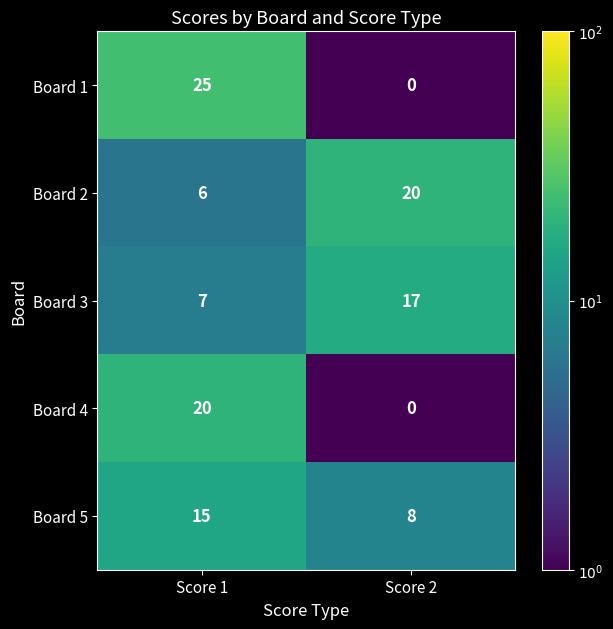

Which series changed the most between Score 1 and Score 2?

Board 1